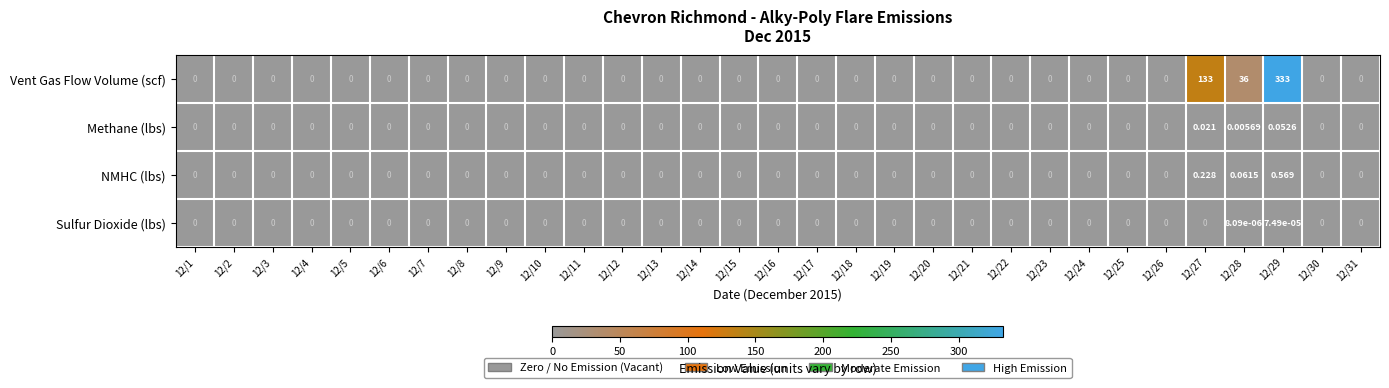

Rank the series by their maximum value, from highest to lowest.

Vent Gas Flow Volume (scf), NMHC (lbs), Methane (lbs), Sulfur Dioxide (lbs)